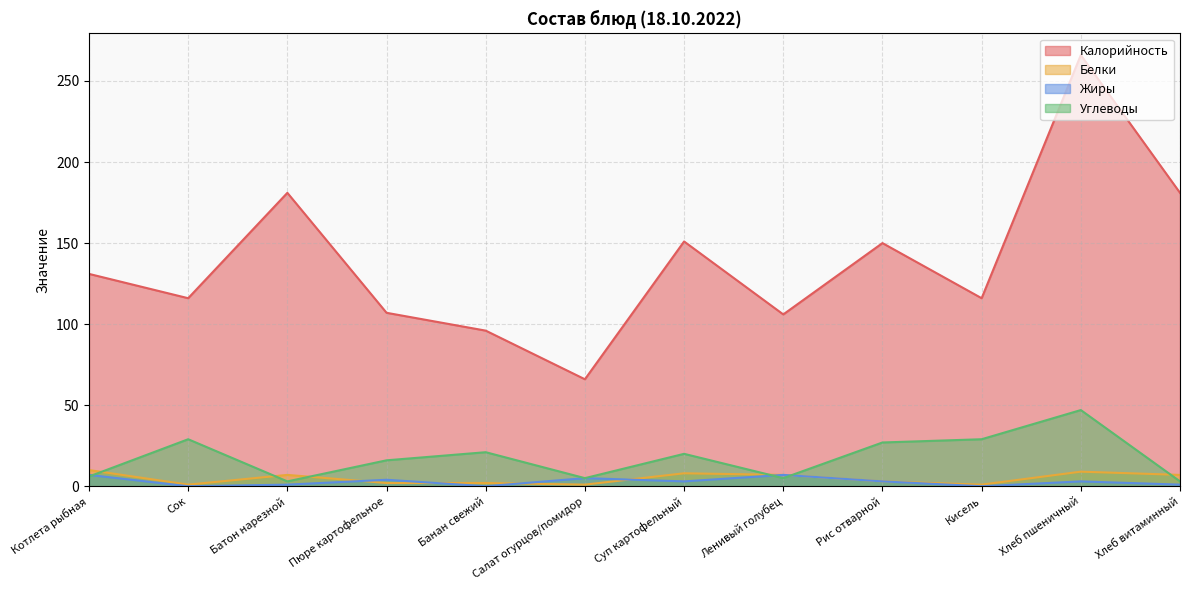

Which series has the widest spread of values?

Калорийность